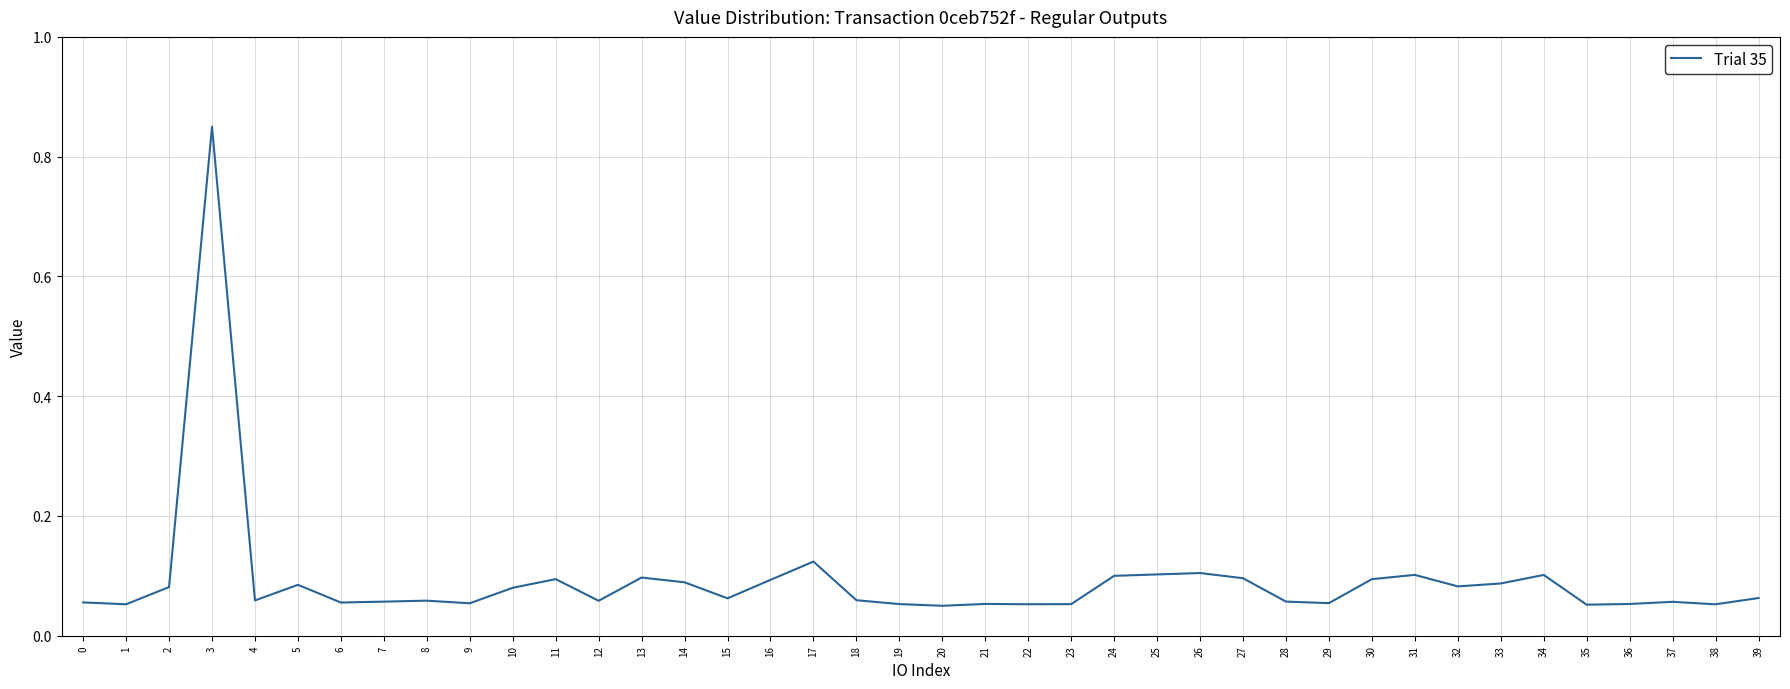

Is it true that the value at 5 is 0.0?

False